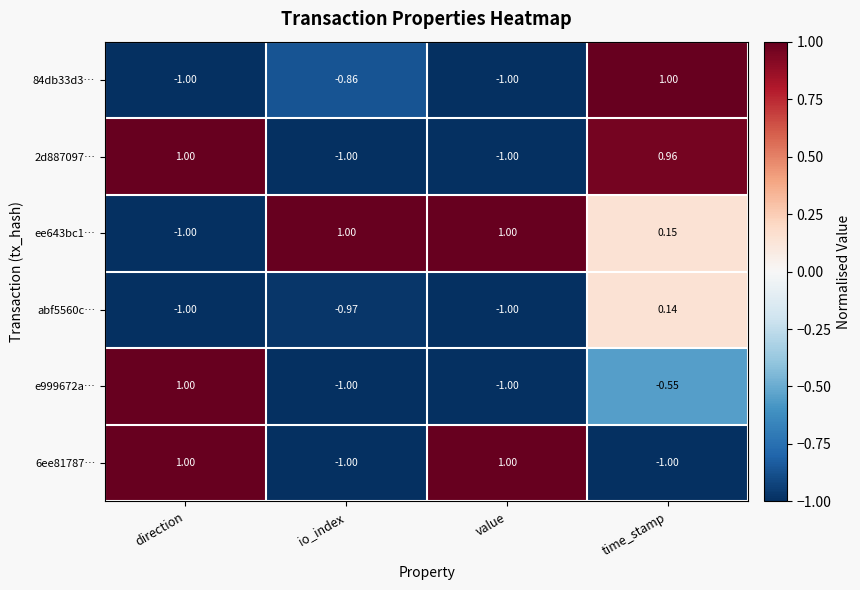

At which label is 84db33d3… closest to 0?

io_index